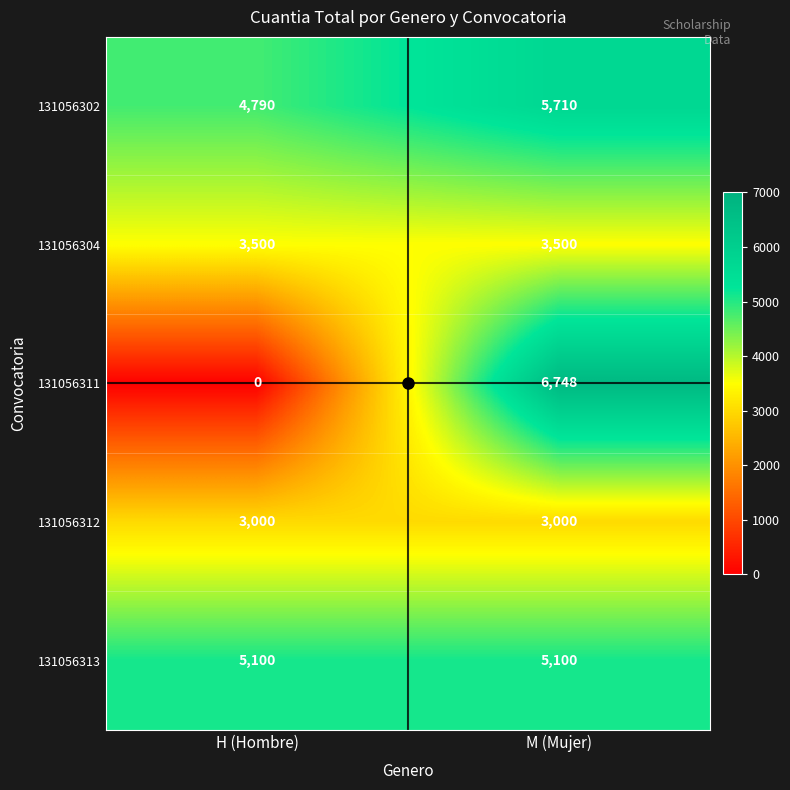

At which category is the sum across all series the highest?

M (Mujer)